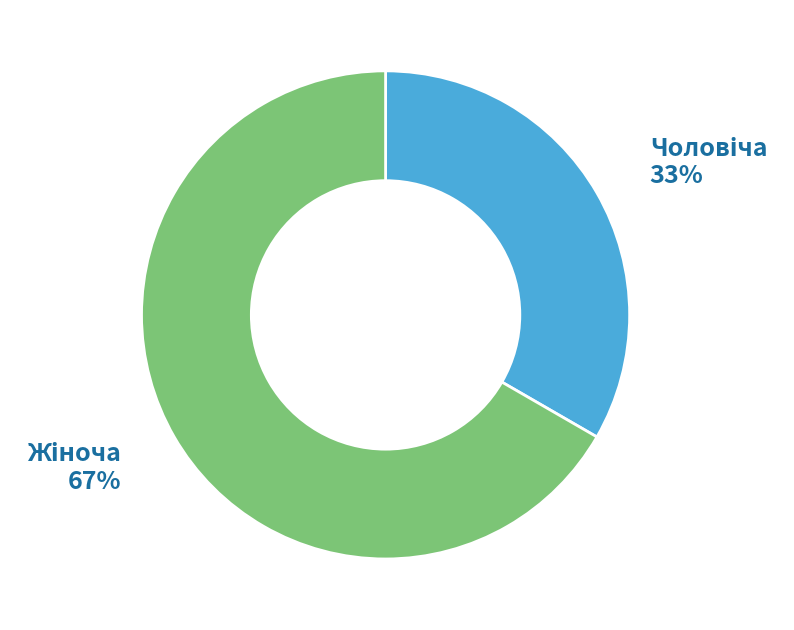

Is there a majority slice in this chart?

Yes